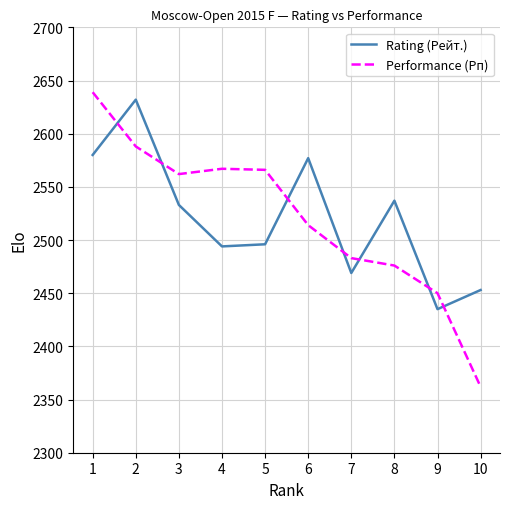

At which label does Performance (Рп) reach its minimum?

10